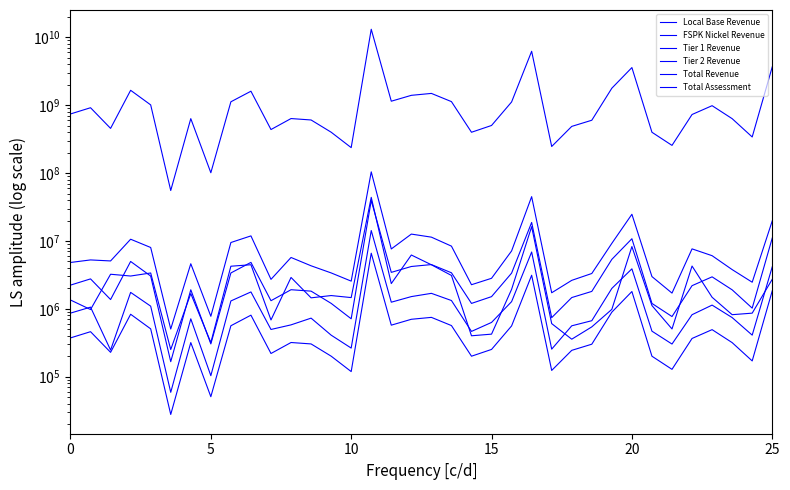

True or false: FSPK Nickel Revenue and Tier 2 Revenue cross at least once.

False